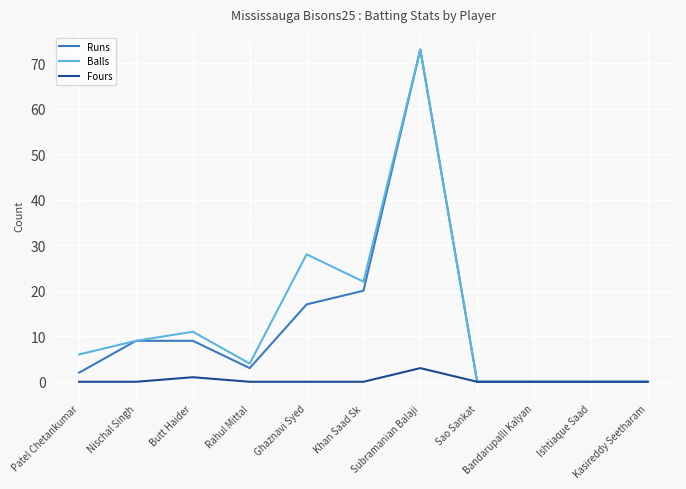

How many series are shown in this chart?

3